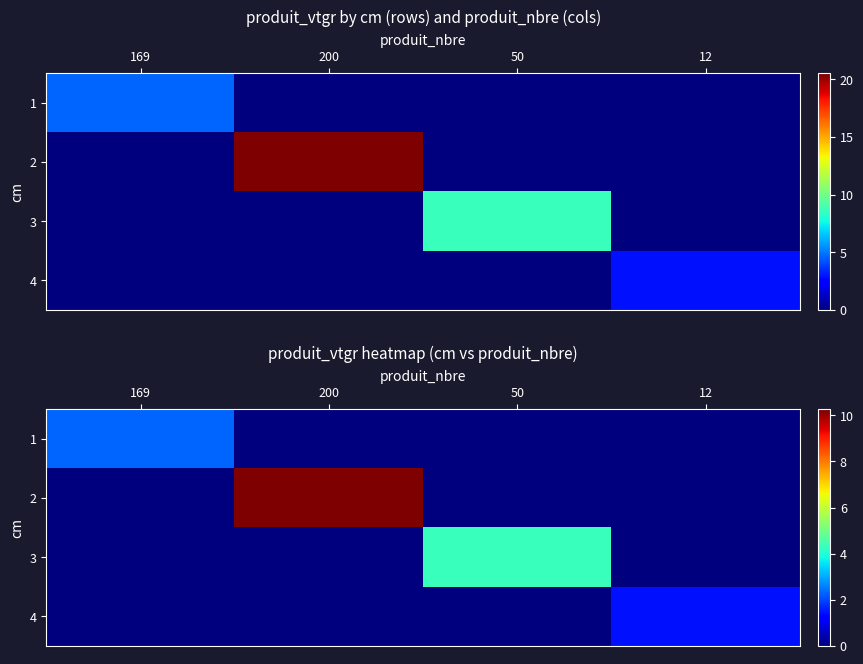

What is the difference between the 1 values at 12 and 169?

2.3